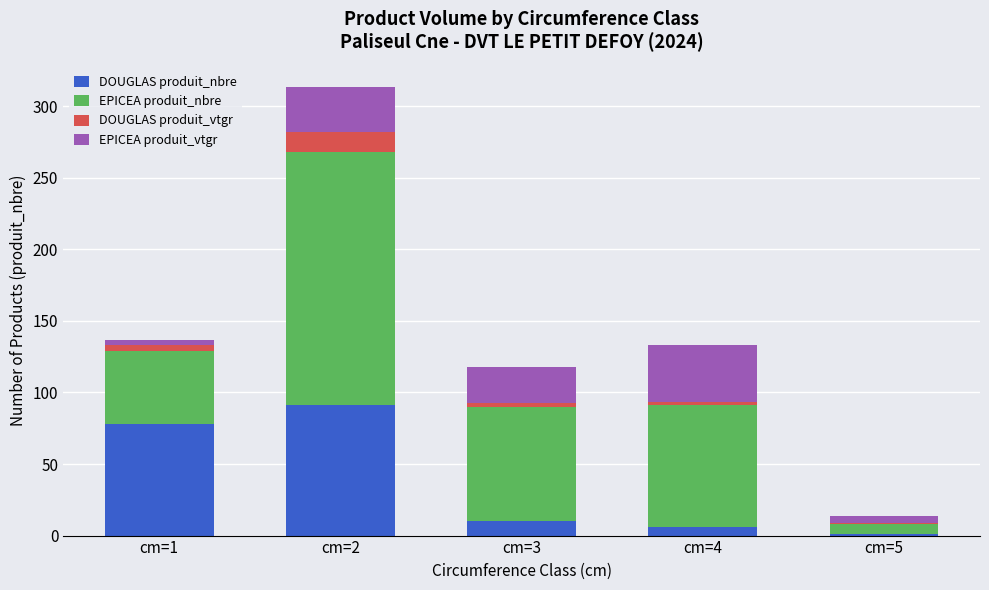

Does the chart contain stacked bars?

Yes